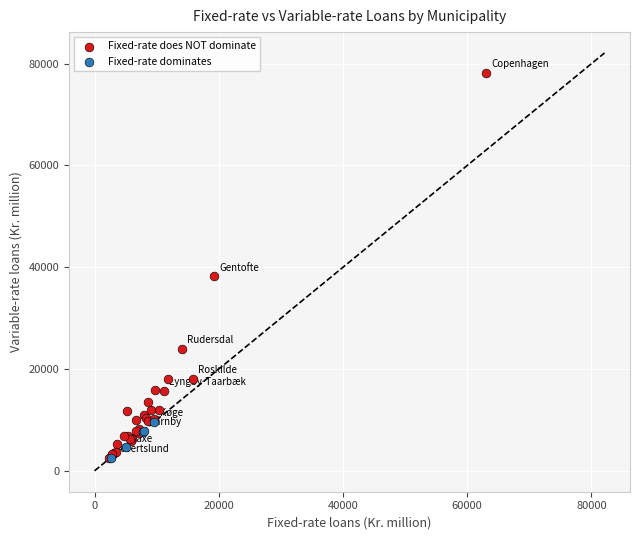

Which series has the widest spread of Y values?

Fixed-rate does NOT dominate